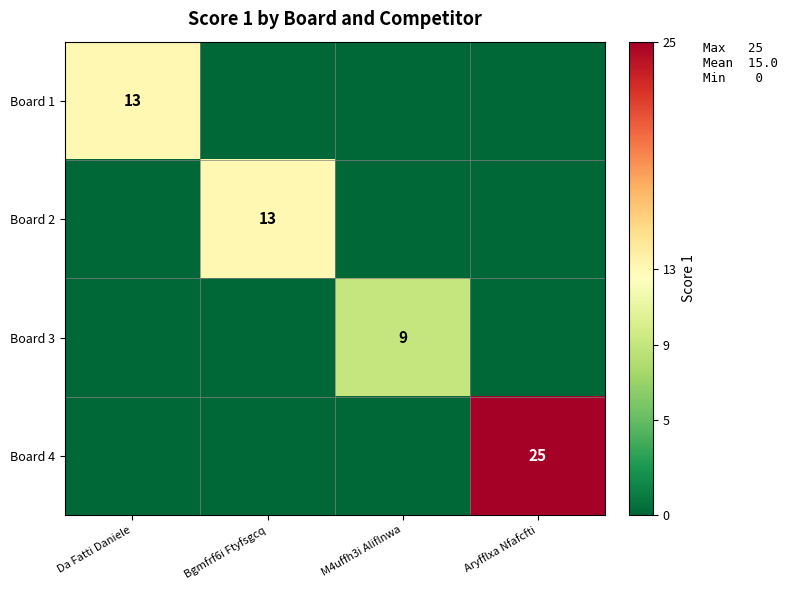

The value of Board 1 at Da Fatti Daniele is 3. True or false?

False